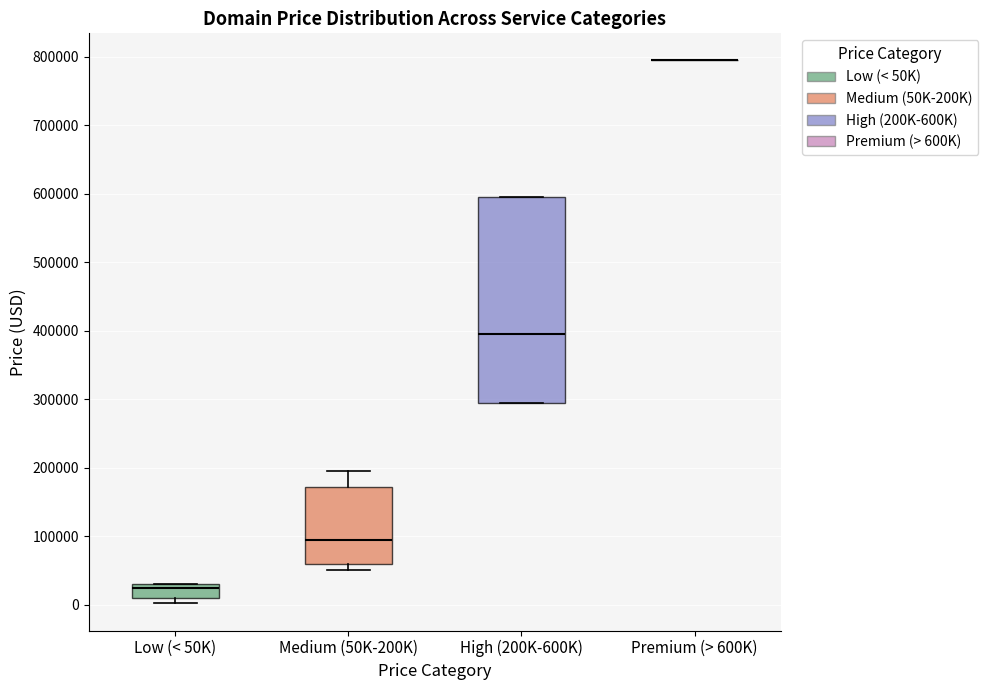

Reading left to right, read every box against the y-axis: the position of its median line, the range the box covers, and the ends of its whiskers. The values are not printed on the chart, so give them approximately, as read against the axis.

Low (< 50K): median 20000, box 10000 to 30000, whiskers 0 to 30000
Medium (50K-200K): median 90000, box 60000 to 170000, whiskers 50000 to 190000
High (200K-600K): median 390000, box 290000 to 590000, whiskers 290000 to 590000
Premium (> 600K): box collapsed to a line at 790000, whiskers 790000 to 790000